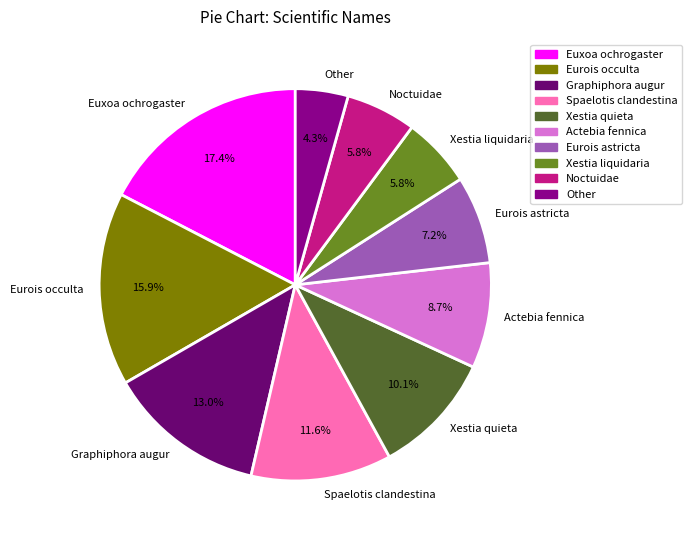

To the nearest percent, what is the average slice percentage?

10%